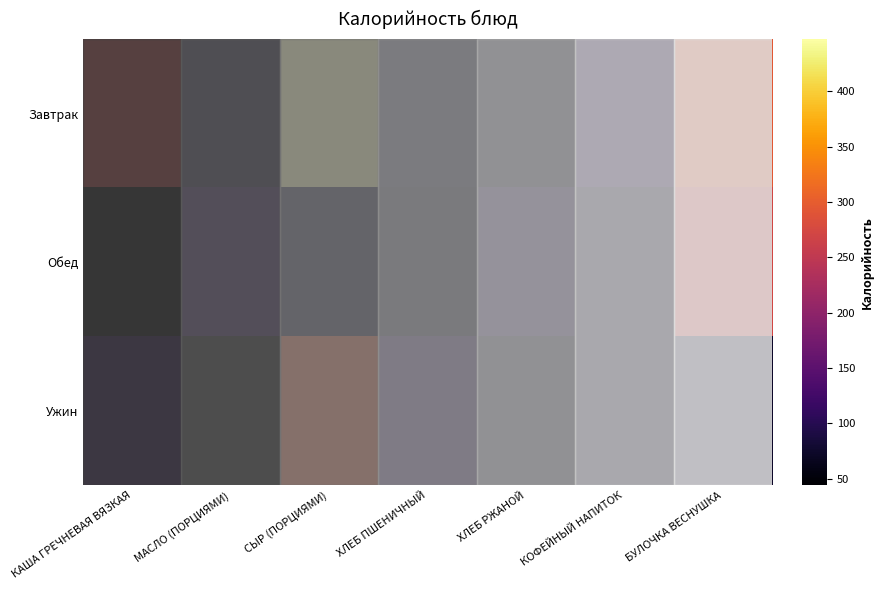

What is the minimum value shown in the chart?

44